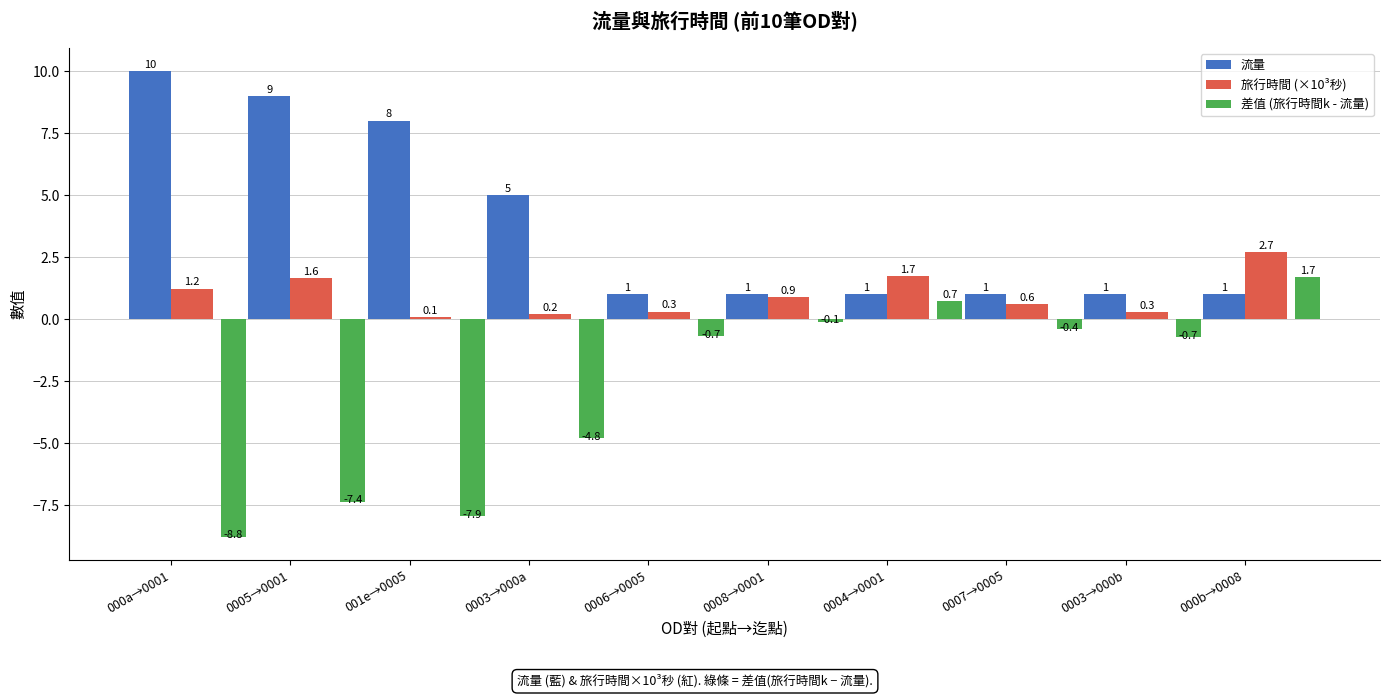

At which label does 旅行時間 (×10³秒) reach its minimum?

001e→0005